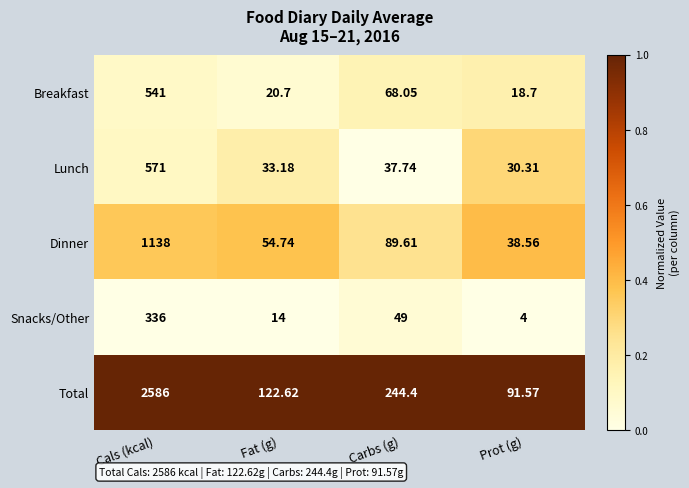

Which category has the lowest value in the Total series?

Prot (g)